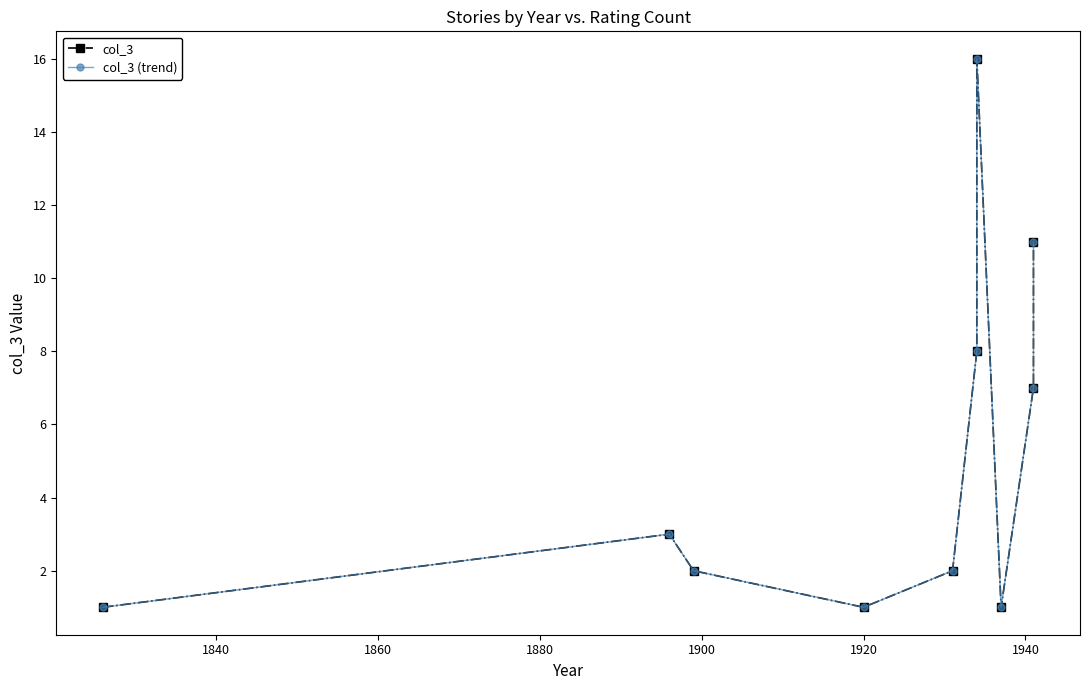

In col_3 (trend), how many points are lower than both neighbors (excluding endpoints)?

2